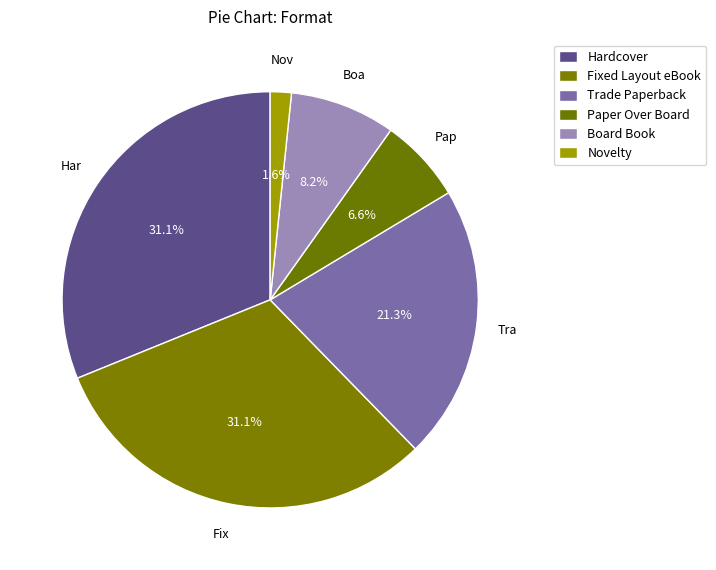

Does any single category account for the majority?

No